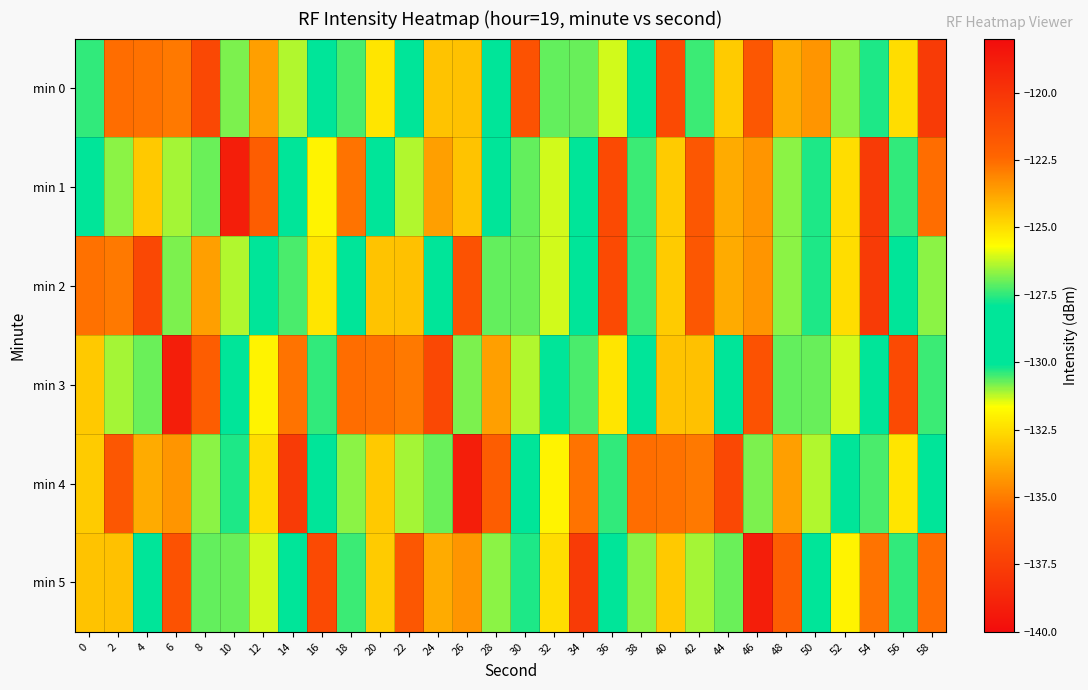

Reading right to left, transcribe all the data shown in this chart.

min 0: 58=-137.7	56=-125.0	54=-127.6	52=-126.7	50=-123.4	48=-123.9	46=-136.3	44=-124.6	42=-127.4	40=-121.1	38=-128.6	36=-126.1	34=-127.0	32=-127.0	30=-136.6	28=-128.2	26=-124.4	24=-124.4	22=-129.2	20=-132.3	18=-127.3	16=-129.7	14=-131.2	12=-123.6	10=-126.8	8=-137.0	6=-122.8	4=-122.7	2=-122.6	0=-130.4
min 1: 58=-122.6	56=-130.4	54=-137.7	52=-125.0	50=-127.6	48=-126.7	46=-123.4	44=-123.9	42=-136.3	40=-124.6	38=-127.4	36=-121.1	34=-128.6	32=-126.1	30=-127.0	28=-129.2	26=-124.4	24=-123.6	22=-131.2	20=-128.2	18=-122.7	16=-125.5	14=-129.4	12=-136.0	10=-118.9	8=-130.7	6=-126.5	4=-133.0	2=-126.7	0=-129.8
min 2: 58=-126.7	56=-129.8	54=-137.7	52=-125.0	50=-127.6	48=-126.7	46=-123.4	44=-123.9	42=-136.3	40=-124.6	38=-127.4	36=-121.1	34=-128.6	32=-126.1	30=-127.0	28=-127.0	26=-136.6	24=-128.2	22=-124.4	20=-124.4	18=-129.2	16=-132.3	14=-127.3	12=-129.7	10=-131.2	8=-123.6	6=-126.8	4=-137.0	2=-122.8	0=-122.7
min 3: 58=-127.4	56=-121.1	54=-128.6	52=-126.1	50=-127.0	48=-127.0	46=-136.6	44=-128.2	42=-124.4	40=-124.4	38=-129.2	36=-132.3	34=-127.3	32=-129.7	30=-131.2	28=-123.6	26=-126.8	24=-137.0	22=-122.8	20=-122.7	18=-122.6	16=-130.4	14=-122.7	12=-125.5	10=-129.4	8=-136.0	6=-118.9	4=-130.7	2=-126.5	0=-133.0
min 4: 58=-129.2	56=-132.3	54=-127.3	52=-129.7	50=-131.2	48=-123.6	46=-126.8	44=-137.0	42=-122.8	40=-122.7	38=-122.6	36=-130.4	34=-122.7	32=-125.5	30=-129.4	28=-136.0	26=-118.9	24=-130.7	22=-126.5	20=-133.0	18=-126.7	16=-129.8	14=-137.7	12=-125.0	10=-127.6	8=-126.7	6=-123.4	4=-123.9	2=-136.3	0=-124.6
min 5: 58=-122.6	56=-130.4	54=-122.7	52=-125.5	50=-129.4	48=-136.0	46=-118.9	44=-130.7	42=-126.5	40=-133.0	38=-126.7	36=-129.8	34=-137.7	32=-125.0	30=-127.6	28=-126.7	26=-123.4	24=-123.9	22=-136.3	20=-124.6	18=-127.4	16=-121.1	14=-128.6	12=-126.1	10=-127.0	8=-127.0	6=-136.6	4=-128.2	2=-124.4	0=-124.4